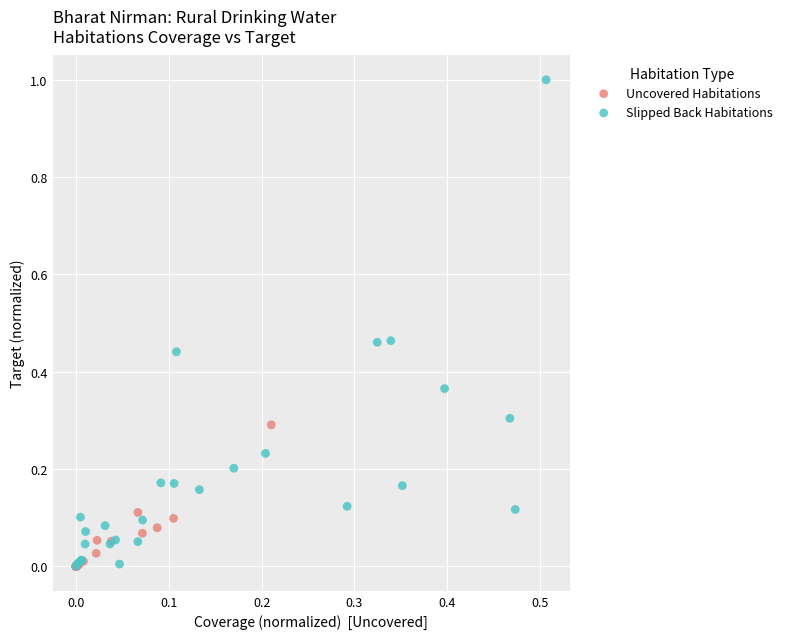

Which series has the largest Y range (max minus min)?

Slipped Back Habitations